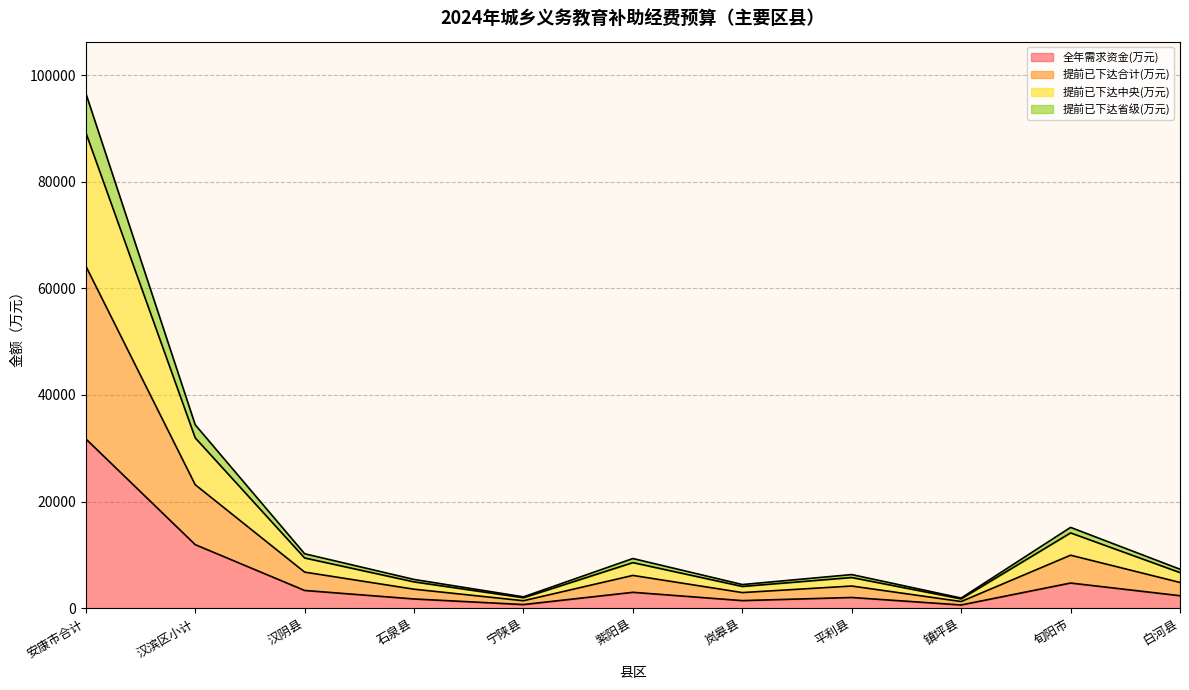

What is the label of the 7th point from the left?

岚皋县